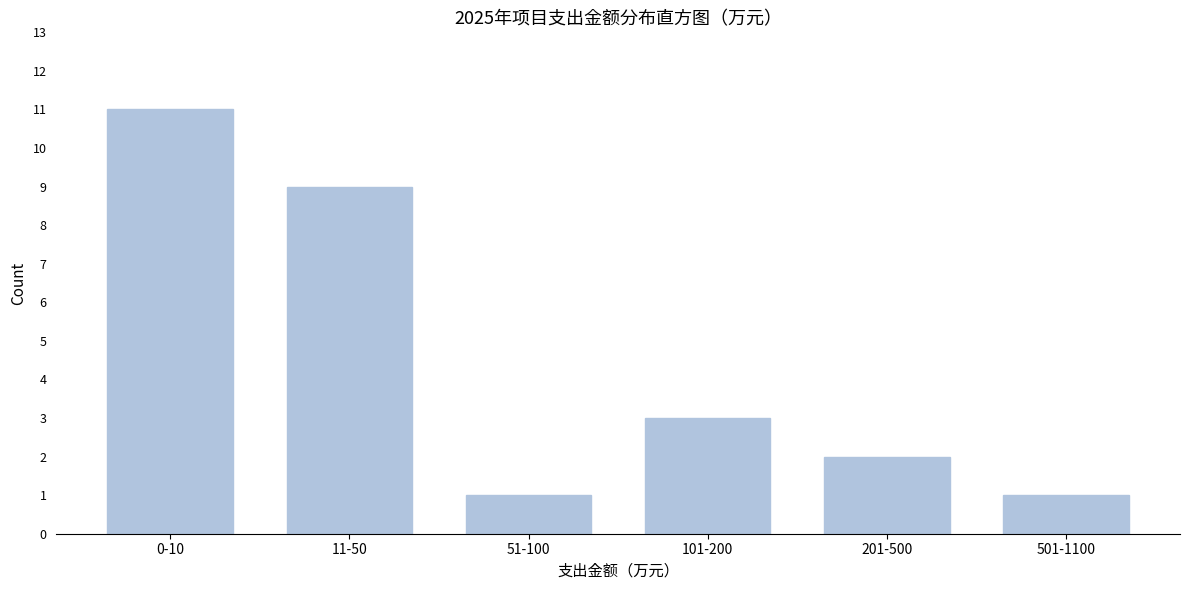

Reading left to right, transcribe all the data shown in this chart.

11	9	1	3	2	1